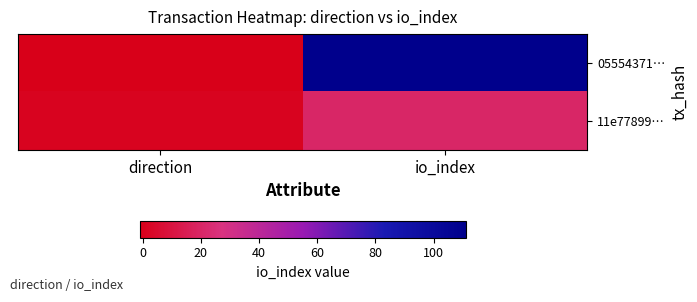

Which series has the largest total across all categories?

05554371…